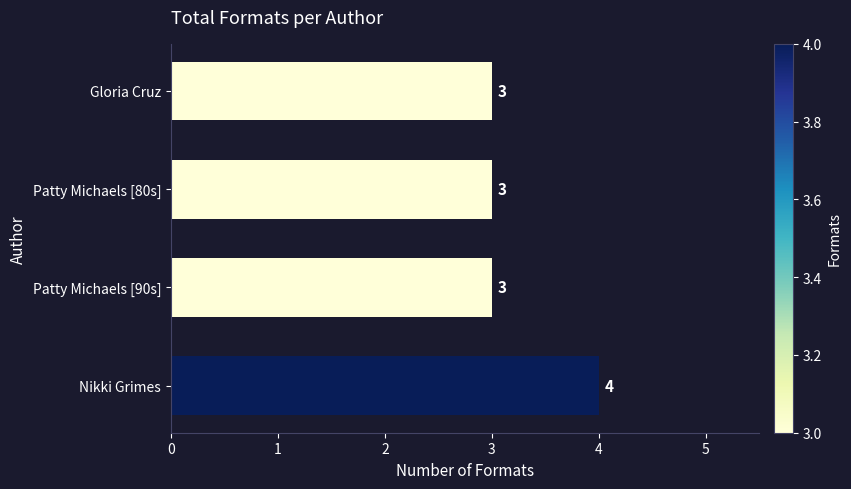

How many values exceed 3?

1